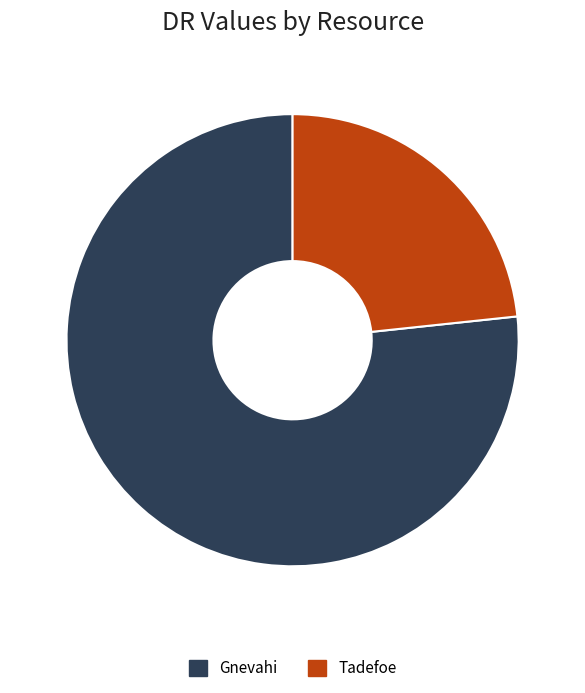

Which slice is the largest?

Gnevahi